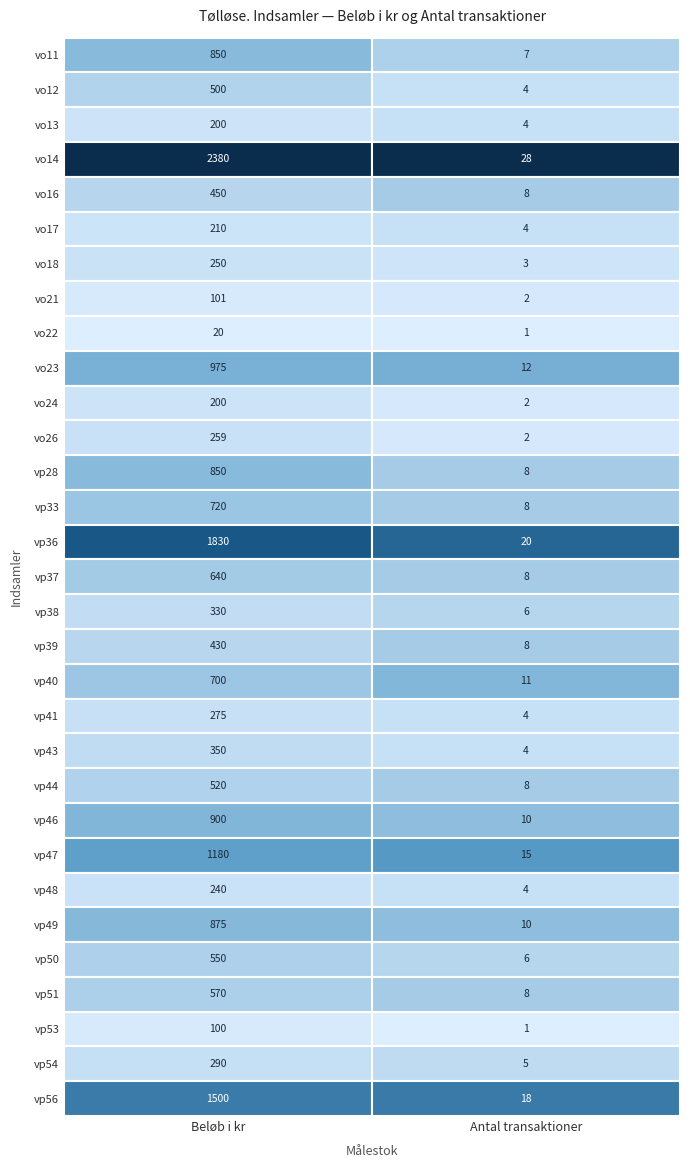

What is the sum of all vp47 values?

1195